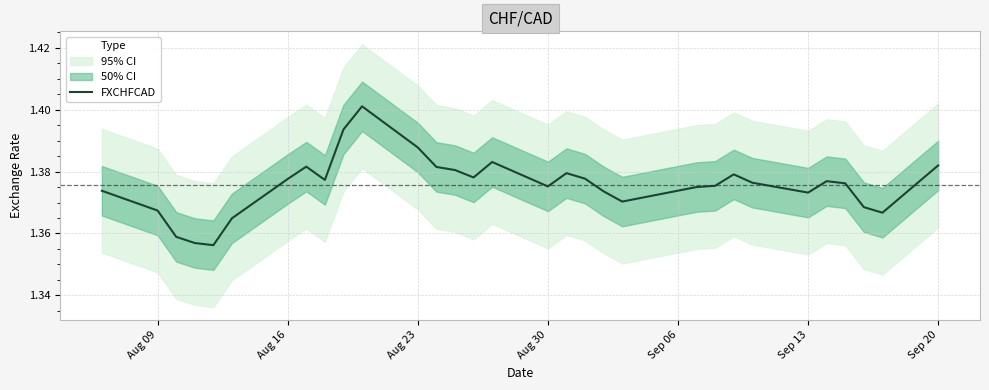

How many values are between 1 and 2?

31